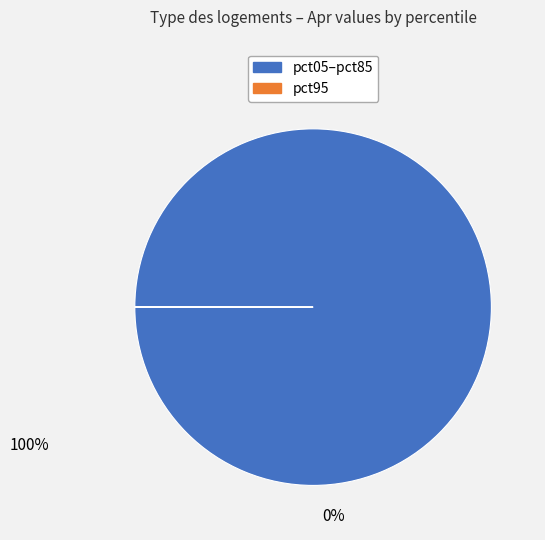

Is there any slice that represents more than half of the pie?

Yes